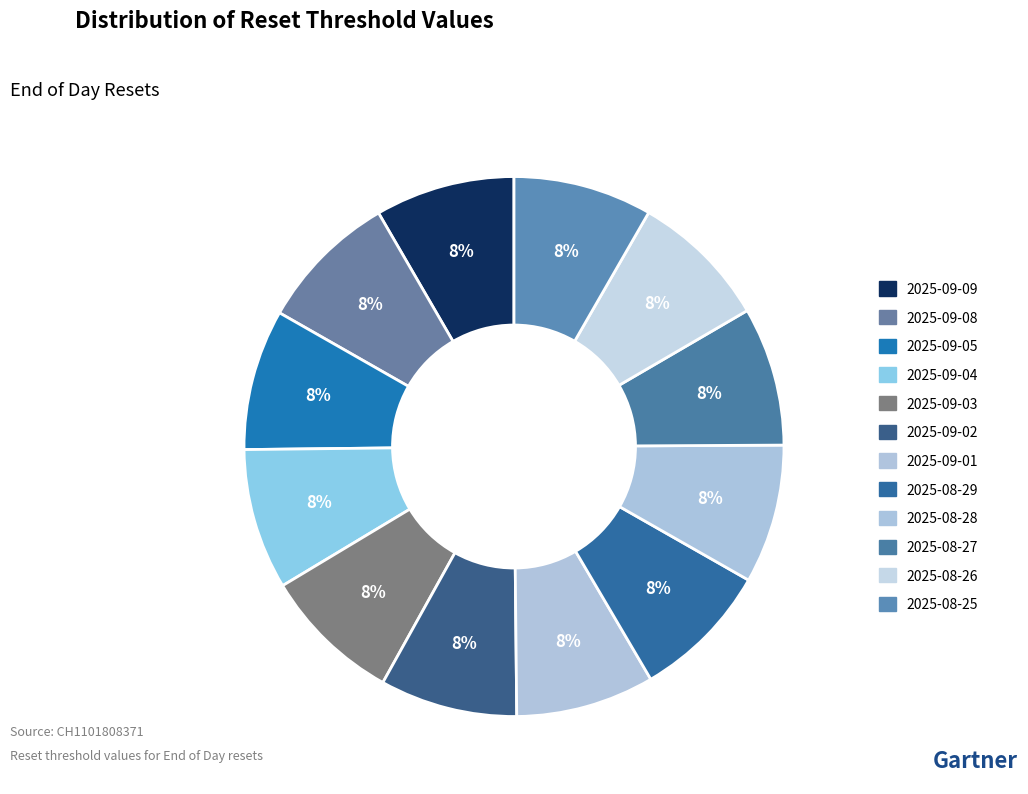

Which category has the smallest portion of the pie?

2025-09-02